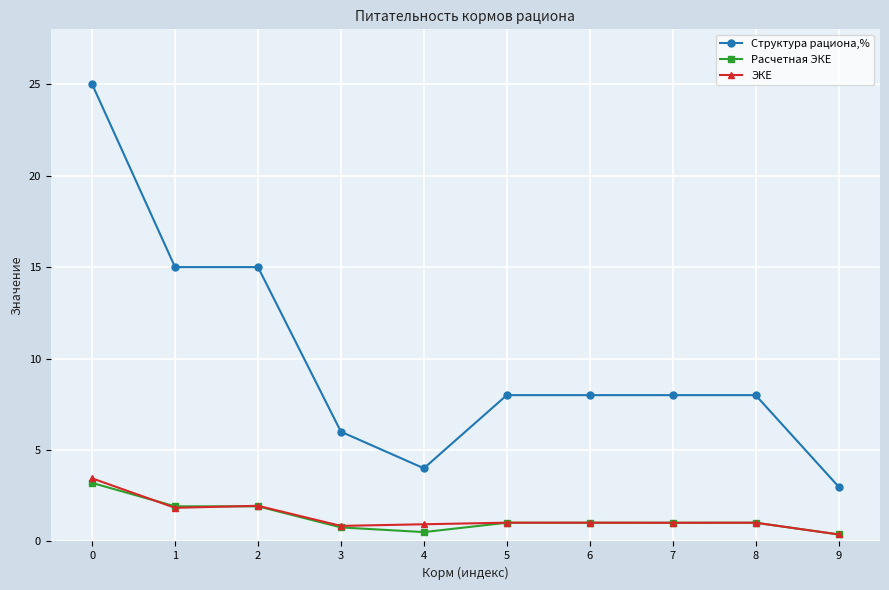

The Структура рациона,% series shows 8.0 at 5. True or false?

True